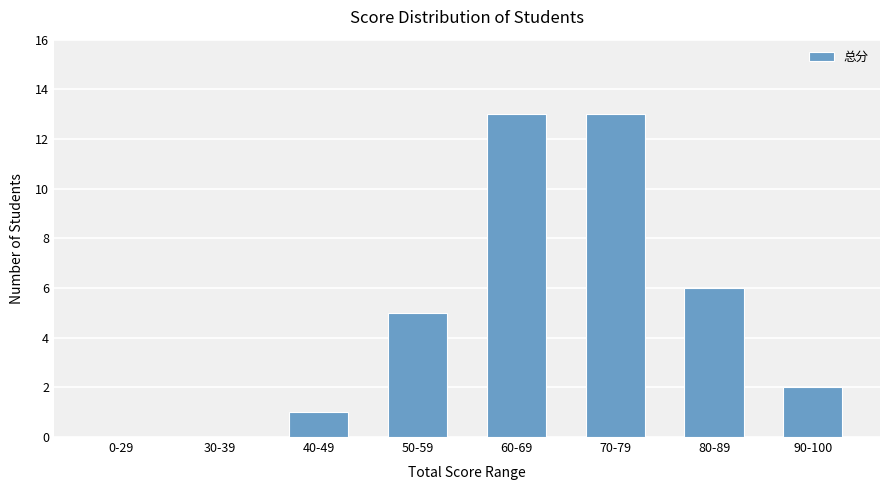

How many categories are shown in the chart?

8